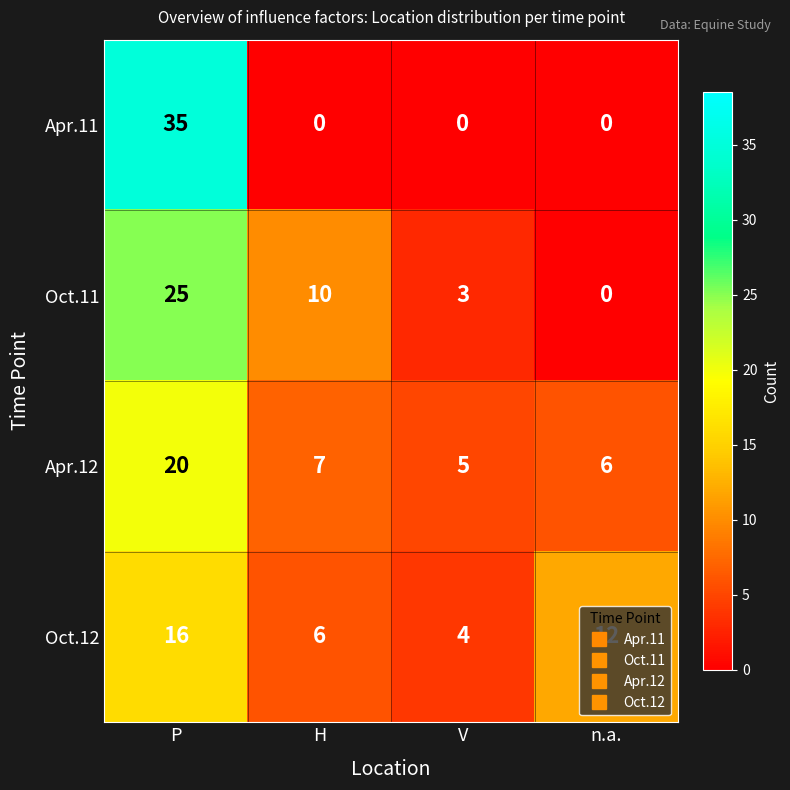

What value does the Apr.11 series have at P, to the nearest 5?

35